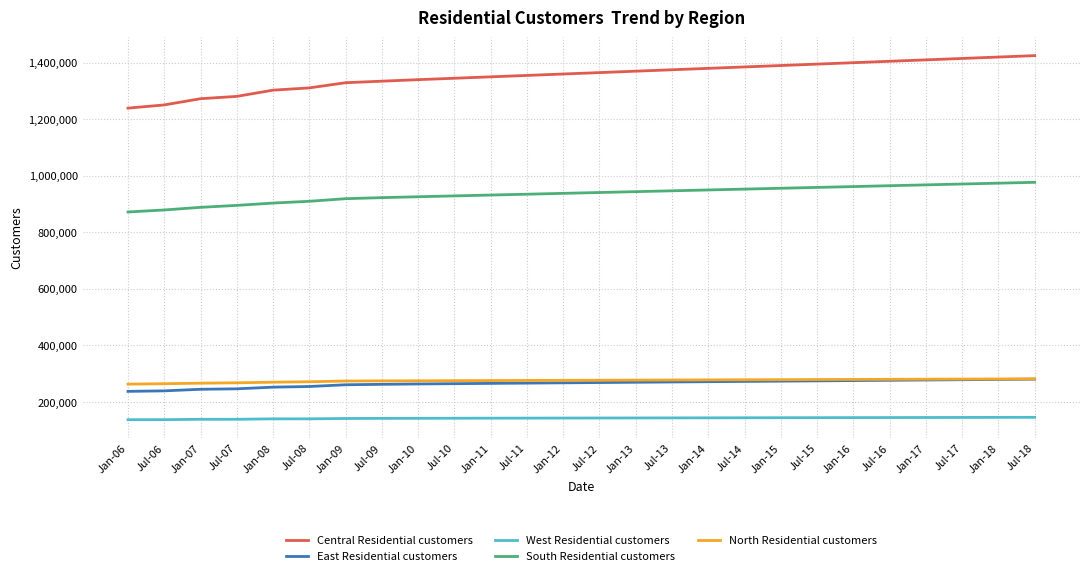

True or false: South Residential customers and Central Residential customers cross at least once.

False